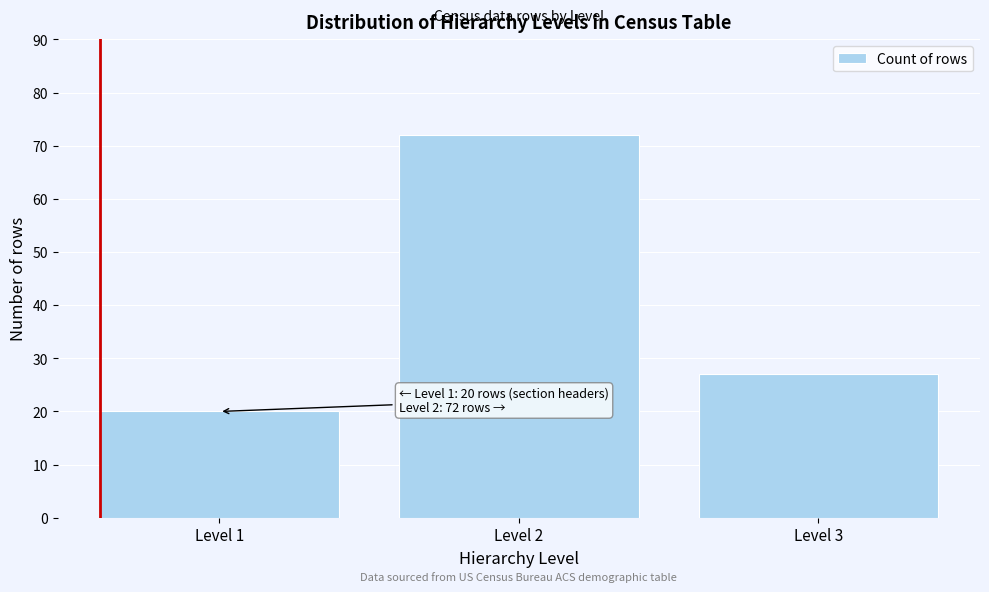

Reading right to left, extract all data points from this chart.

27	72	20